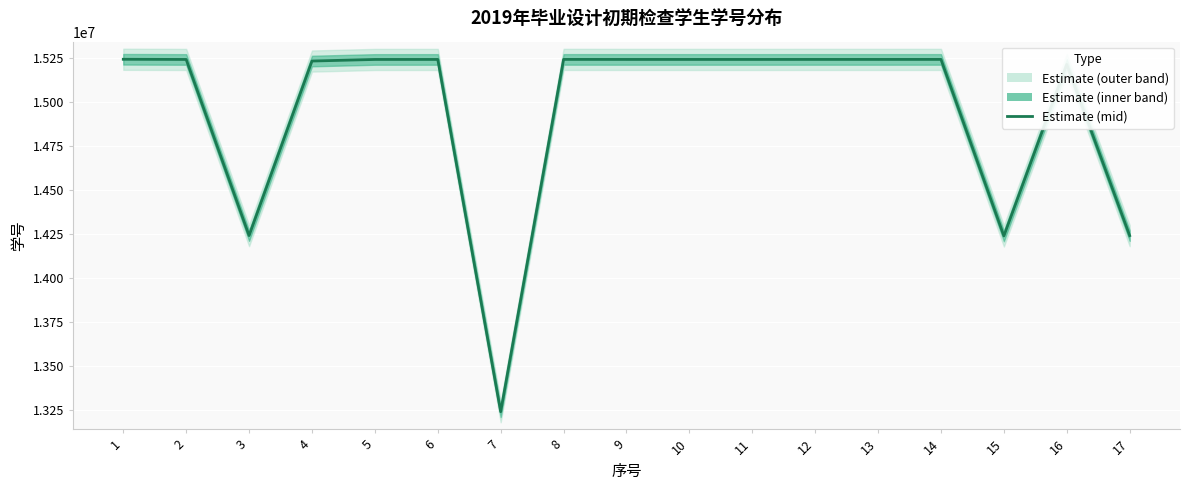

True or false: the data shows 15241154 at 10.

True